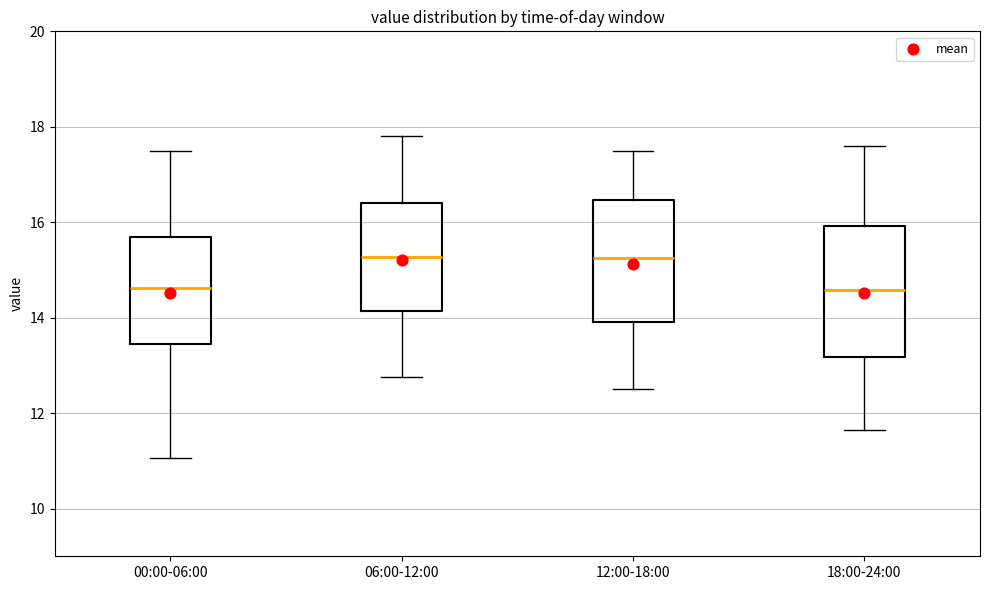

Reading left to right, transcribe this box plot: for each box, give where its median line is, the range the box spans, and where its two whiskers end, as read against the y-axis. The values are not printed on the chart, so give them approximately, as read against the axis.

00:00-06:00: median 14.6, box 13.4 to 15.6, whiskers 11.0 to 17.6
06:00-12:00: median 15.2, box 14.2 to 16.4, whiskers 12.8 to 17.8
12:00-18:00: median 15.2, box 14.0 to 16.4, whiskers 12.6 to 17.6
18:00-24:00: median 14.6, box 13.2 to 16.0, whiskers 11.6 to 17.6